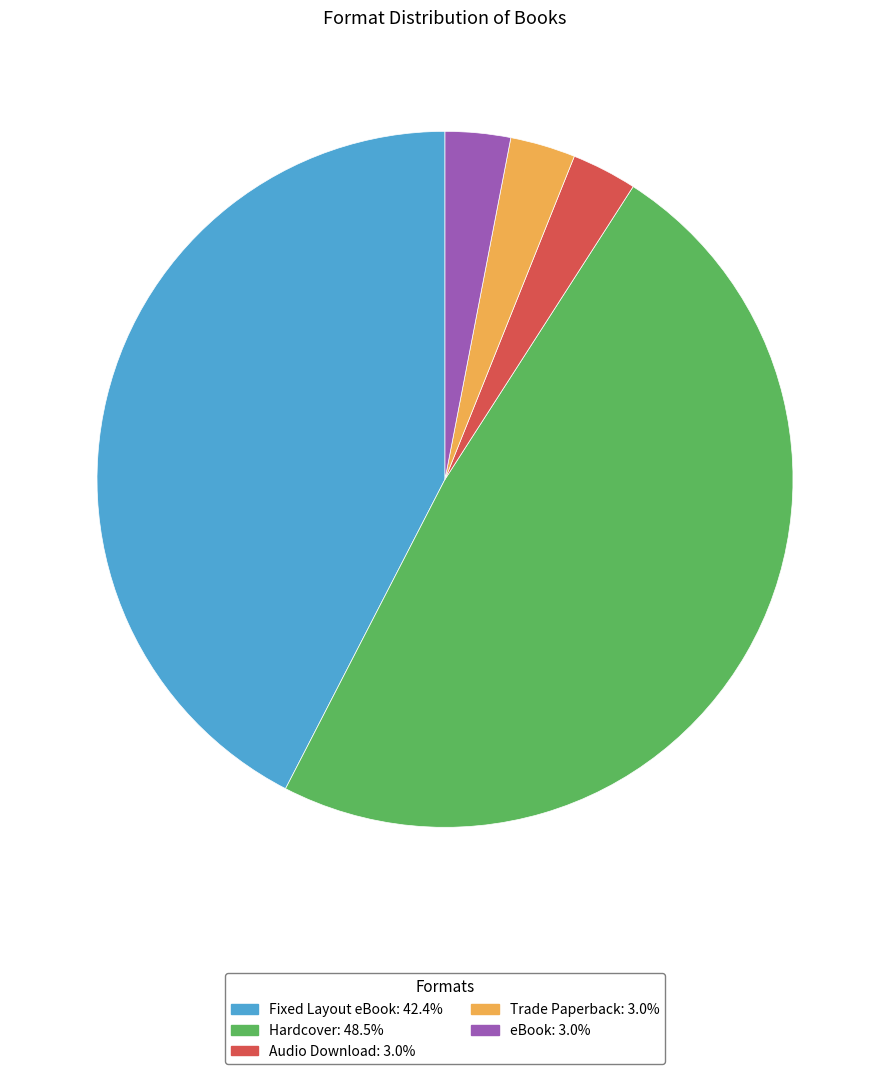

Which category has the biggest portion of the pie?

Hardcover